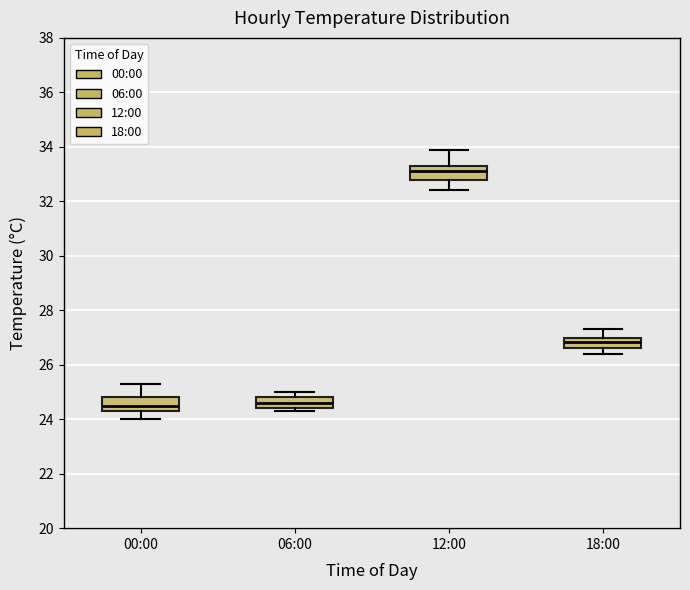

Reading left to right, transcribe this box plot: for each box, give where its median line is, the range the box spans, and where its two whiskers end, as read against the y-axis. The values are not printed on the chart, so give them approximately, as read against the axis.

00:00: median 24.6, box 24.4 to 24.8, whiskers 24.0 to 25.4
06:00: median 24.6, box 24.4 to 24.8, whiskers 24.4 (just below the box's lower edge) to 25.0
12:00: median 33.2, box 32.8 to 33.4, whiskers 32.4 to 34.0
18:00: median 26.8, box 26.6 to 27.0, whiskers 26.4 to 27.4